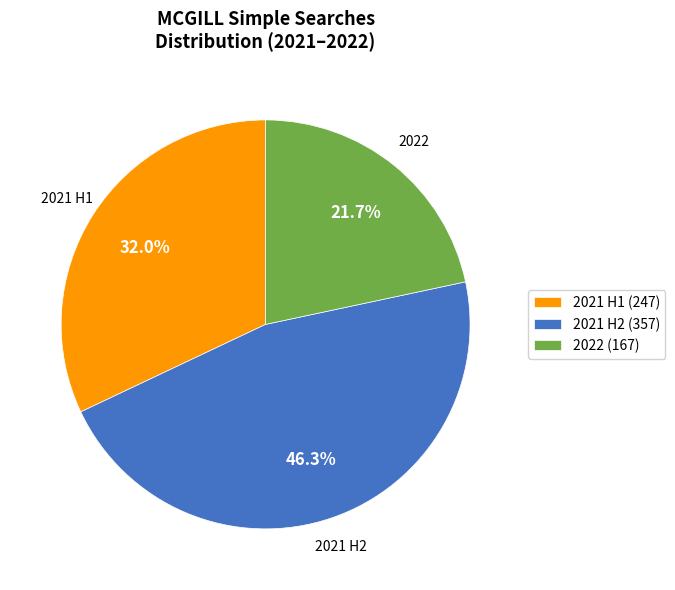

Which slice is the largest?

2021 H2 (357)